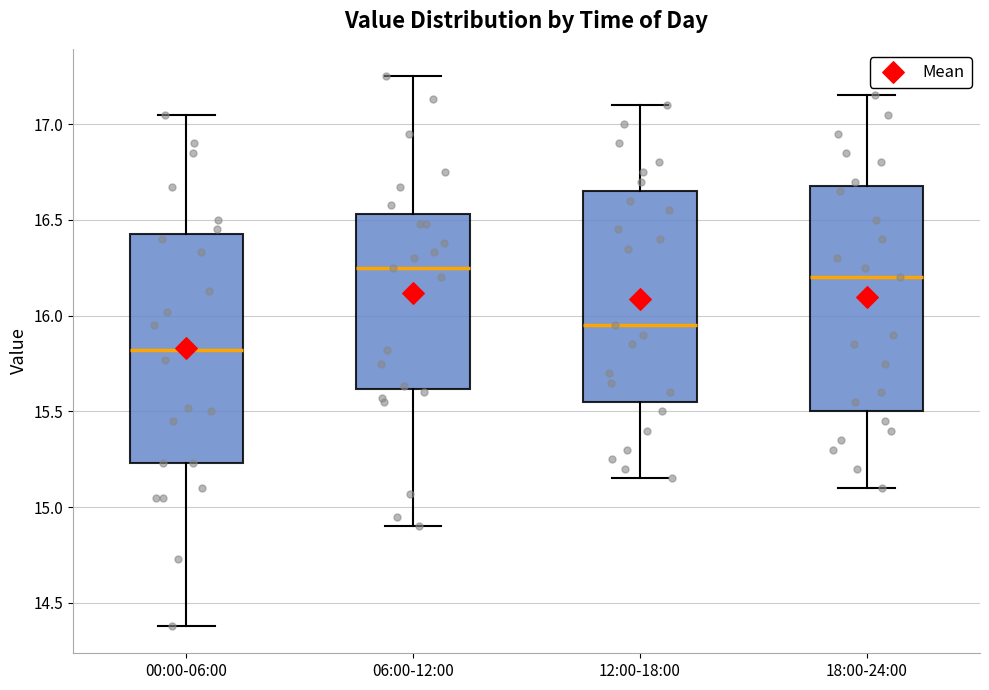

Which box has the highest median line?

06:00-12:00